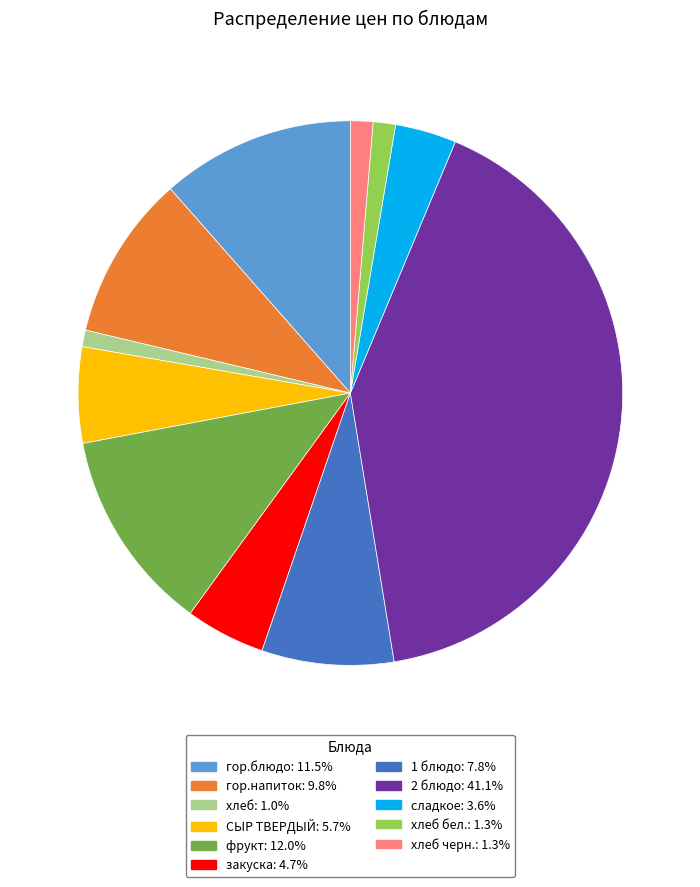

Does СЫР ТВЕРДЫЙ: 5.7% account for over 50% of the chart?

No